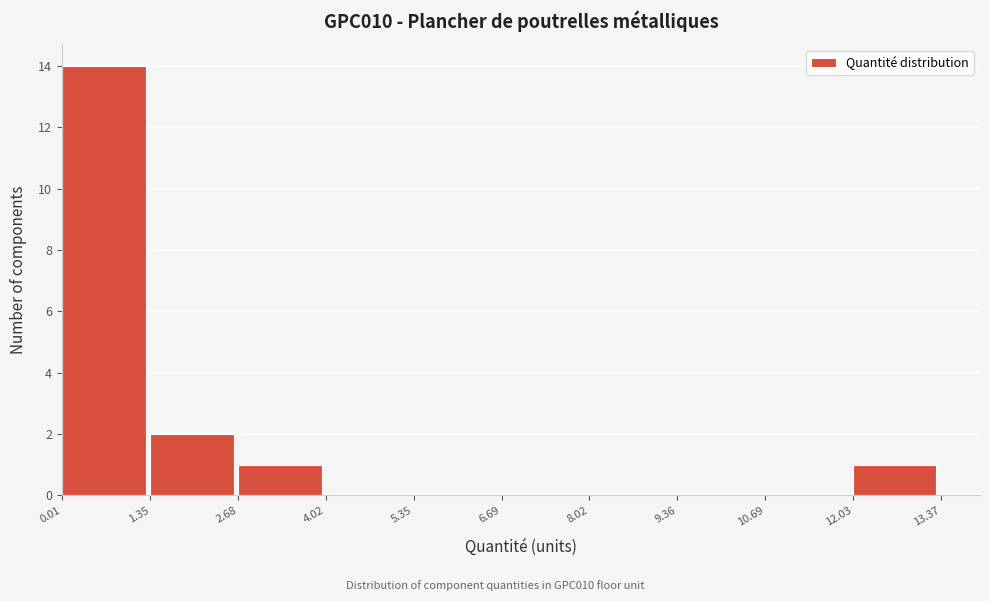

Reading left to right, list every bar in this chart as the range it spans on the x-axis followed by its height. The values are not printed on the chart, so give them approximately, as read against the axis.

0.01 to 1.35: 14
1.35 to 2.68: 2
2.68 to 4.02: 1
4.02 to 5.35: 0
5.35 to 6.69: 0
6.69 to 8.02: 0
8.02 to 9.36: 0
9.36 to 10.69: 0
10.69 to 12.03: 0
12.03 to 13.37: 1